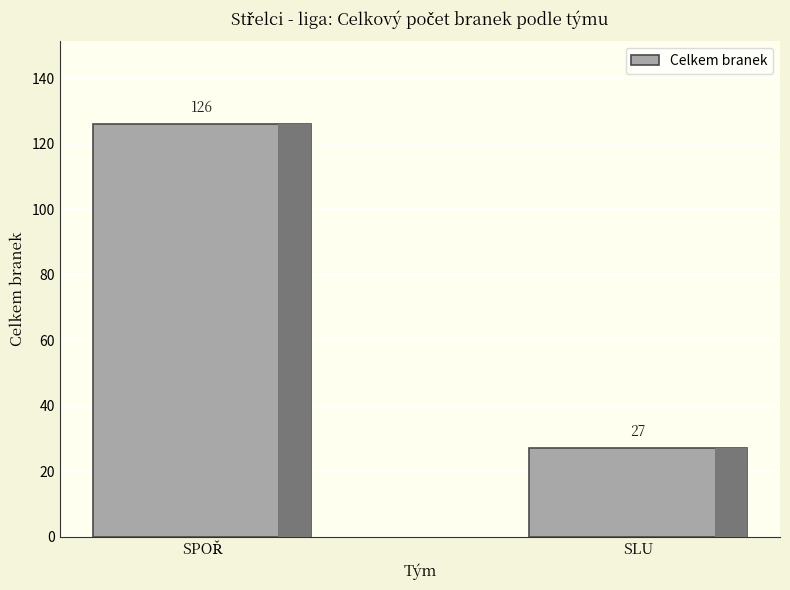

Where is the data nearest to the value 76?

SLU